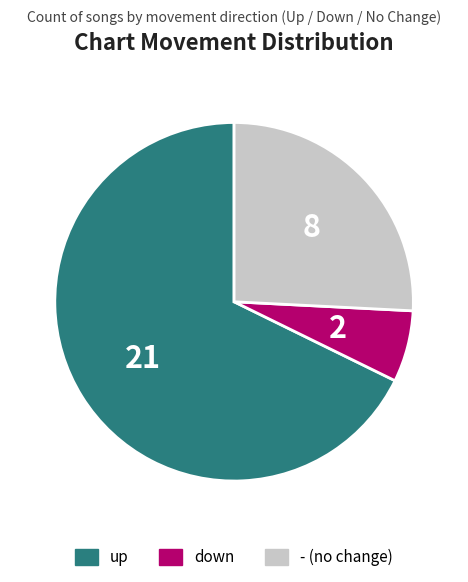

Between up and down, which is larger?

up